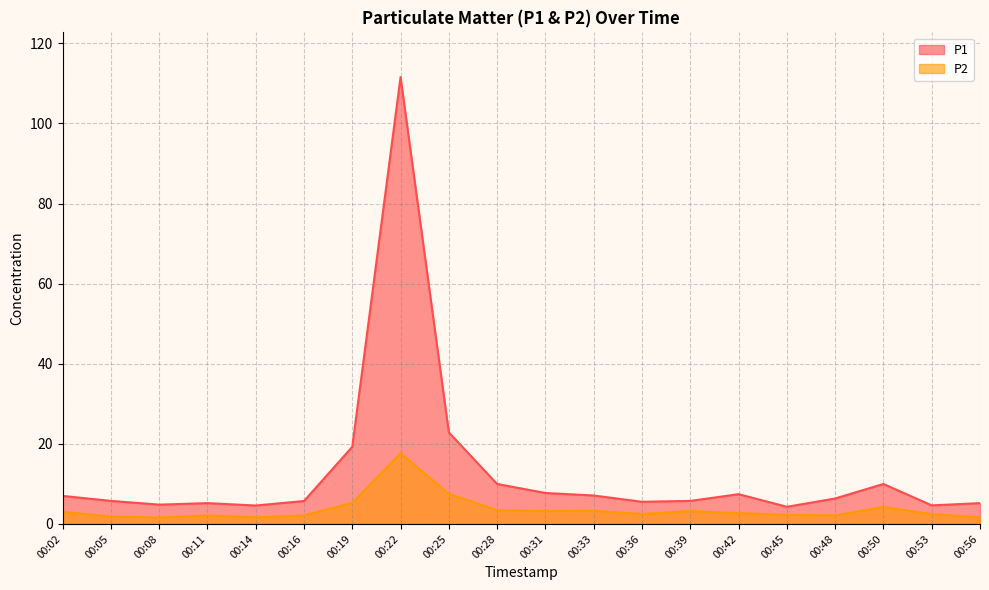

Which series has the largest total across all categories?

P1